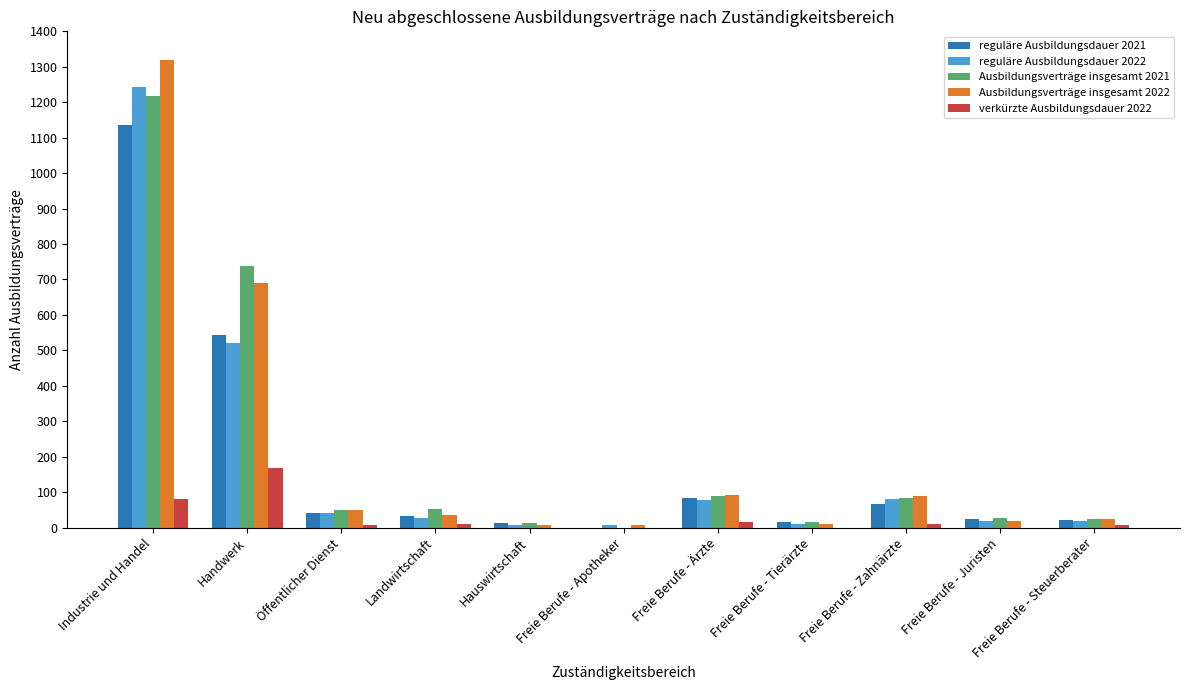

Count the number of data series in this chart.

5